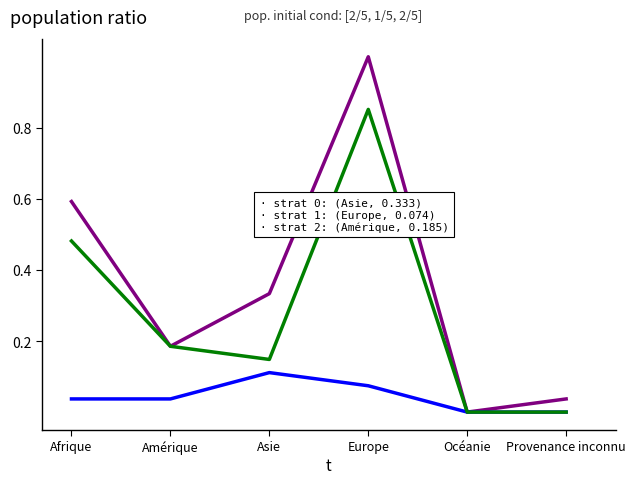

Which category has the highest value across all series?

Europe